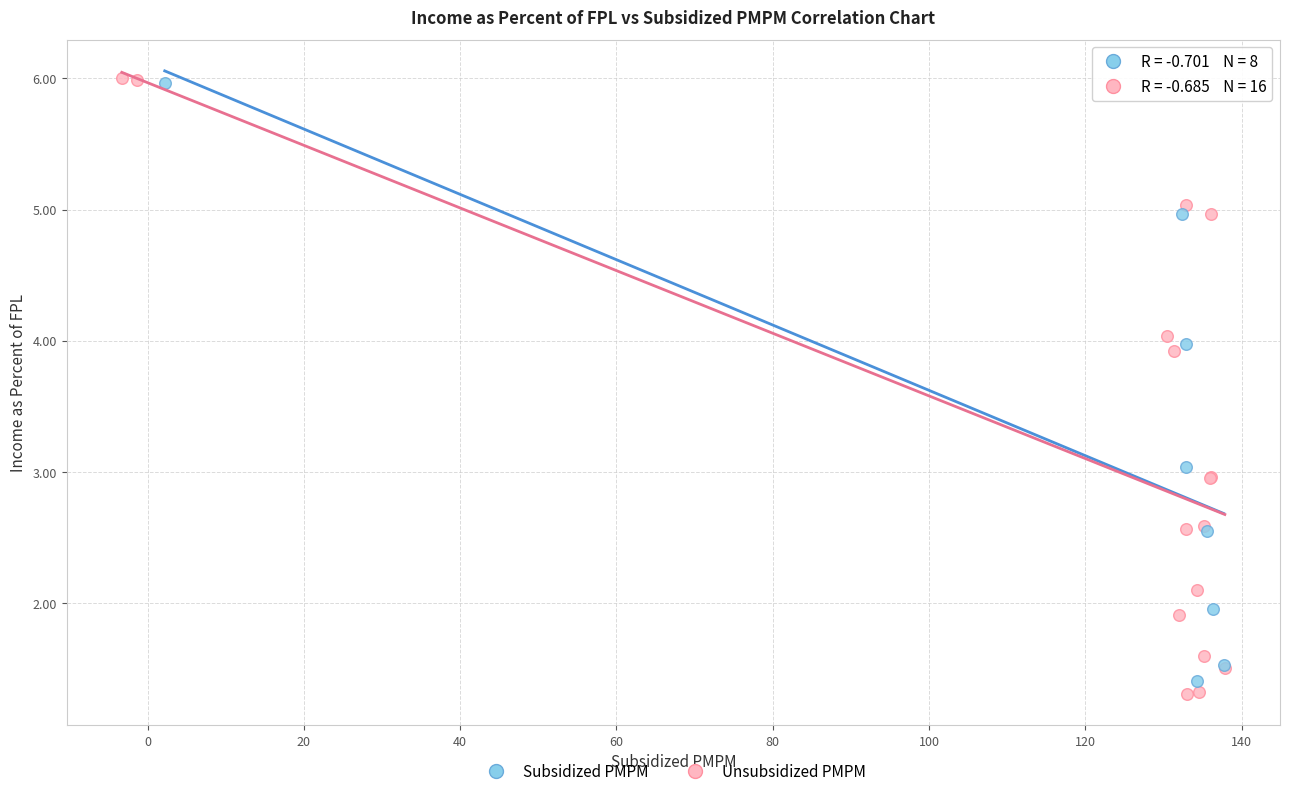

Which series has the widest spread of Y values?

Unsubsidized PMPM